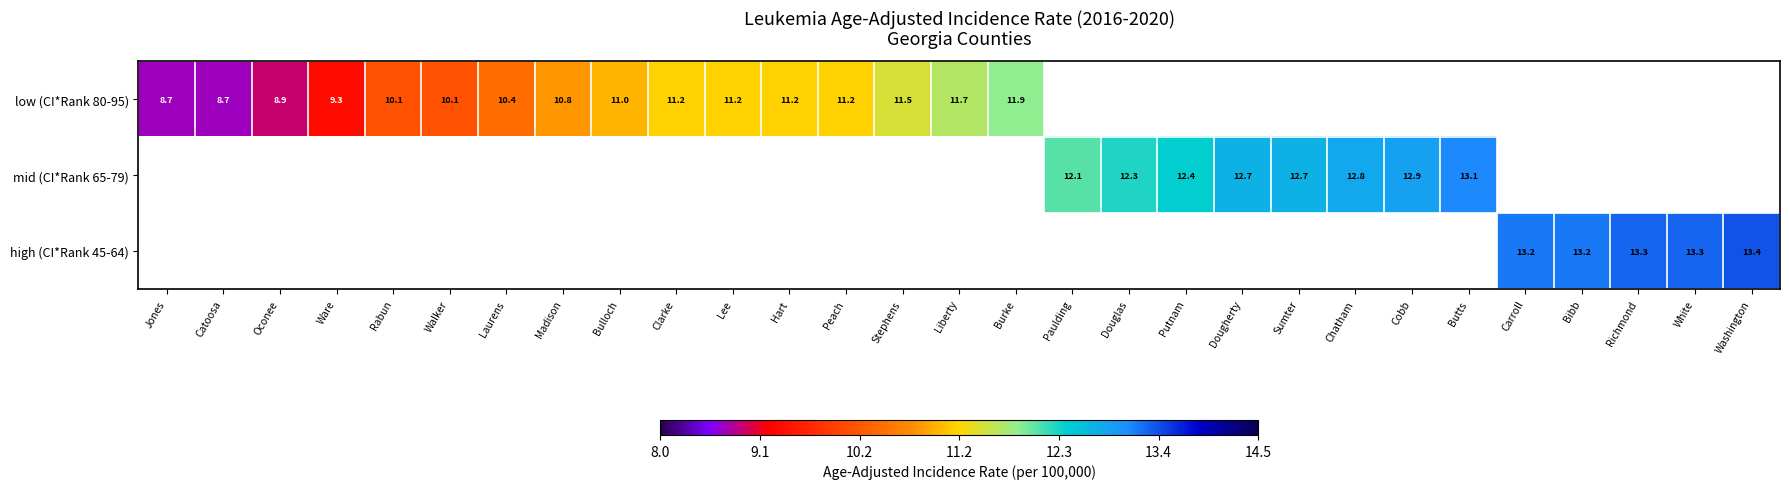

The low (CI*Rank 80-95) series shows 9.3 at Ware. True or false?

True